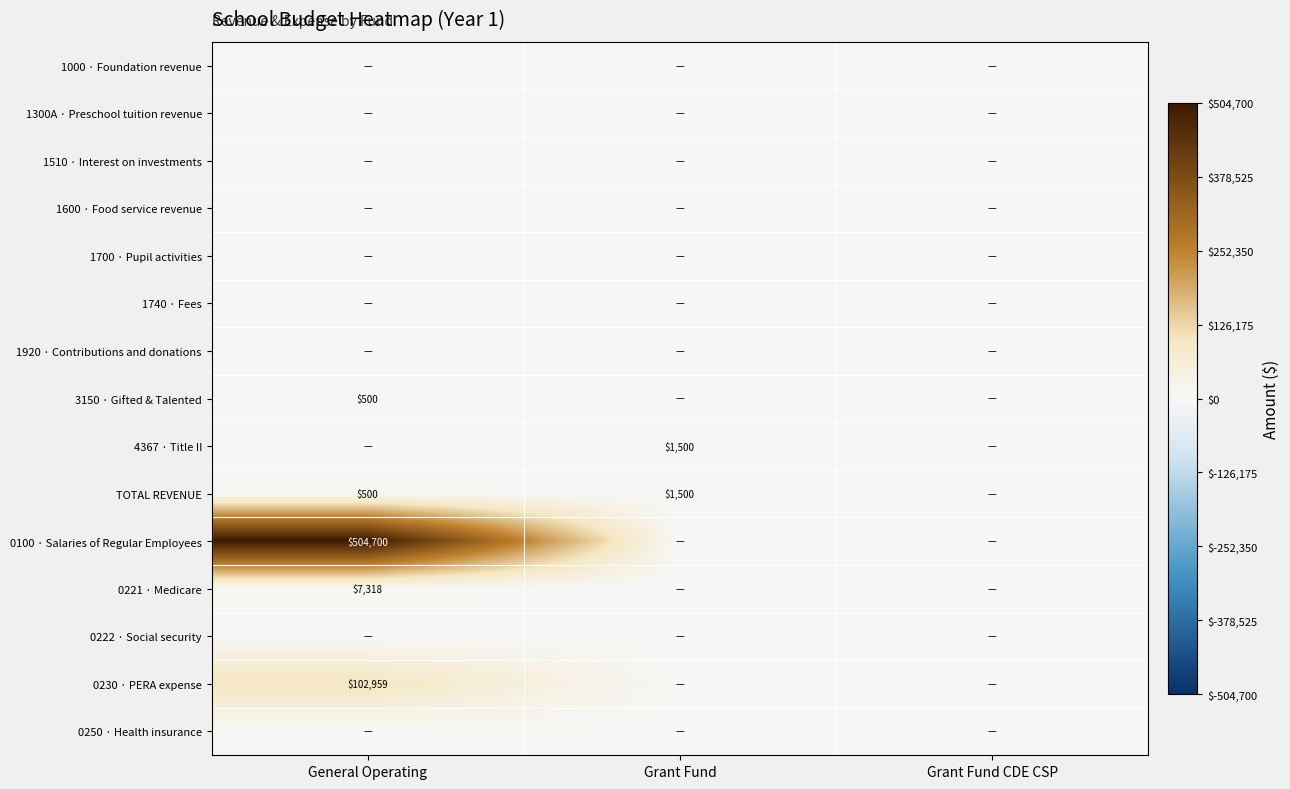

At which category does the chart reach its peak across all series?

General Operating